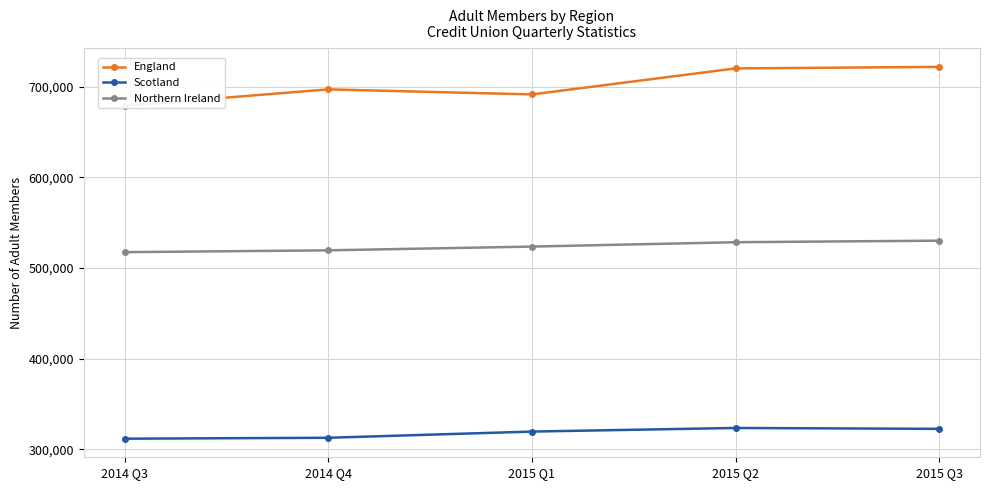

Does the chart display data point markers on the line(s)?

Yes